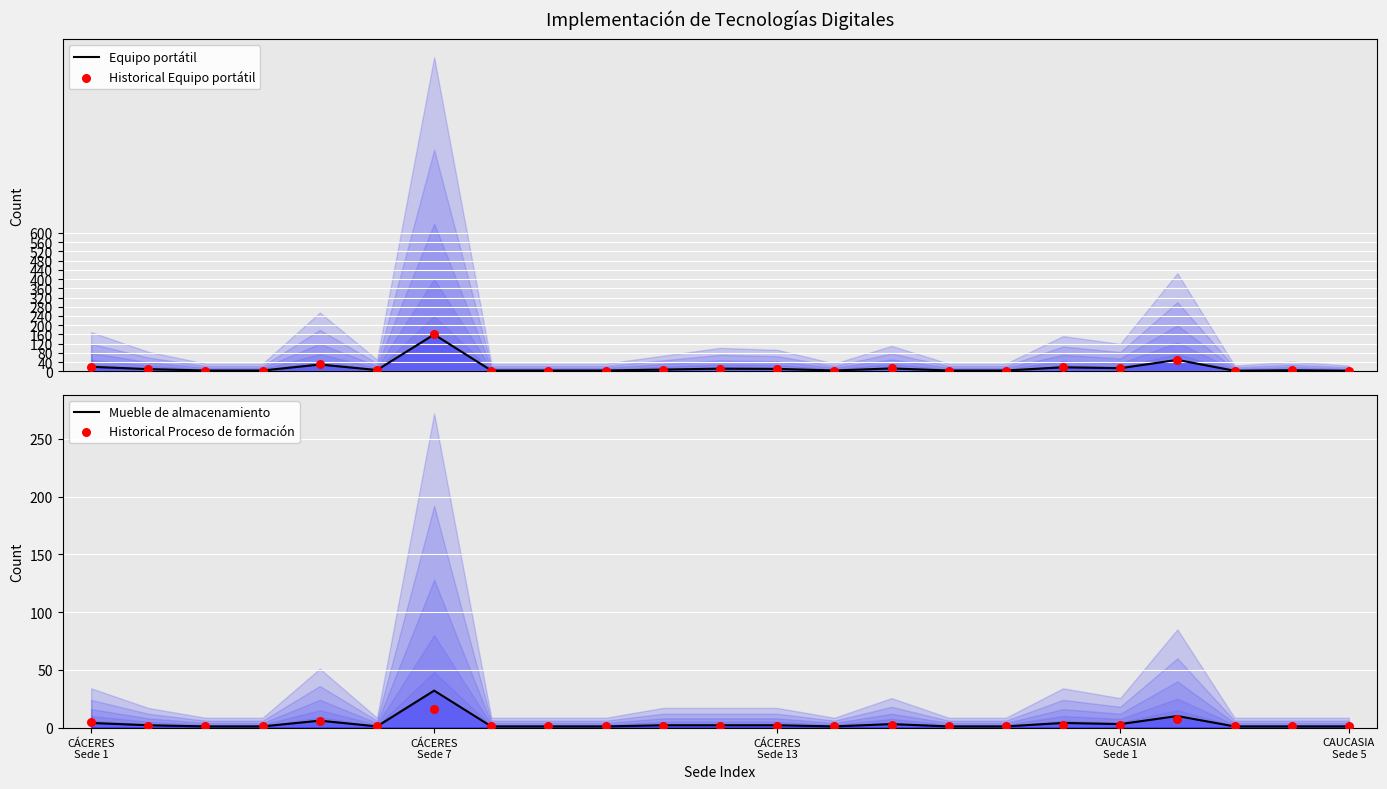

Which series contains the highest Y value?

Equipo portátil